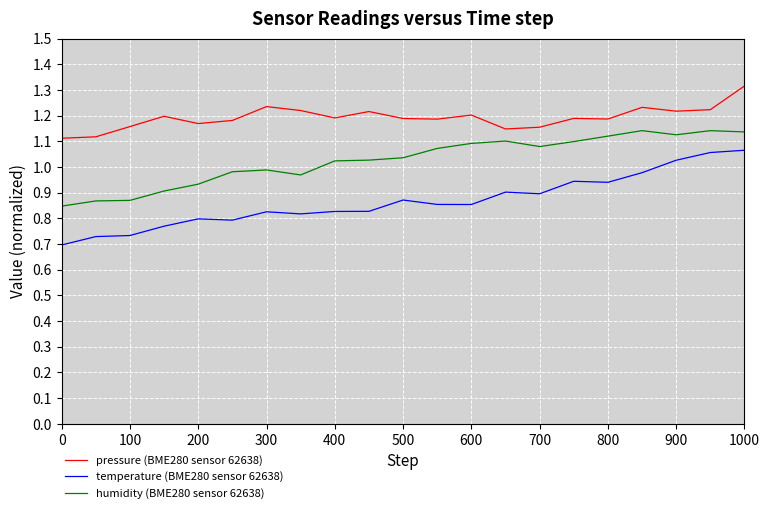

Which series has the largest total across all categories?

pressure (BME280 sensor 62638)